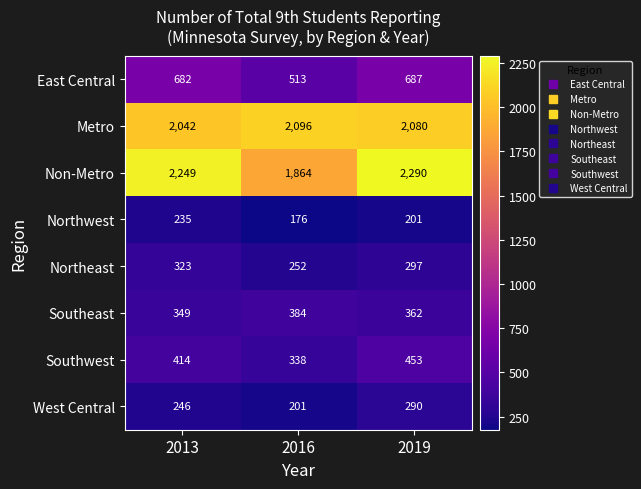

Reading left to right, extract all data points from this chart.

East Central: 682	513	687
Metro: 2042	2096	2080
Non-Metro: 2249	1864	2290
Northwest: 235	176	201
Northeast: 323	252	297
Southeast: 349	384	362
Southwest: 414	338	453
West Central: 246	201	290